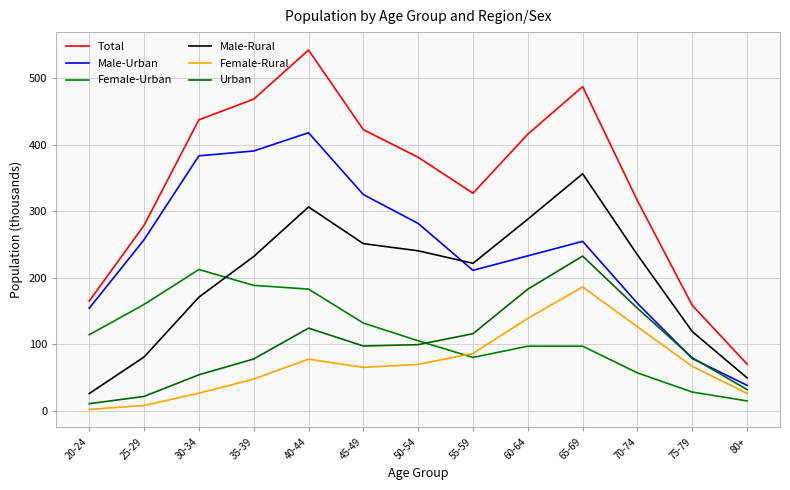

Which series changed the most between 60-64 and 70-74?

Total